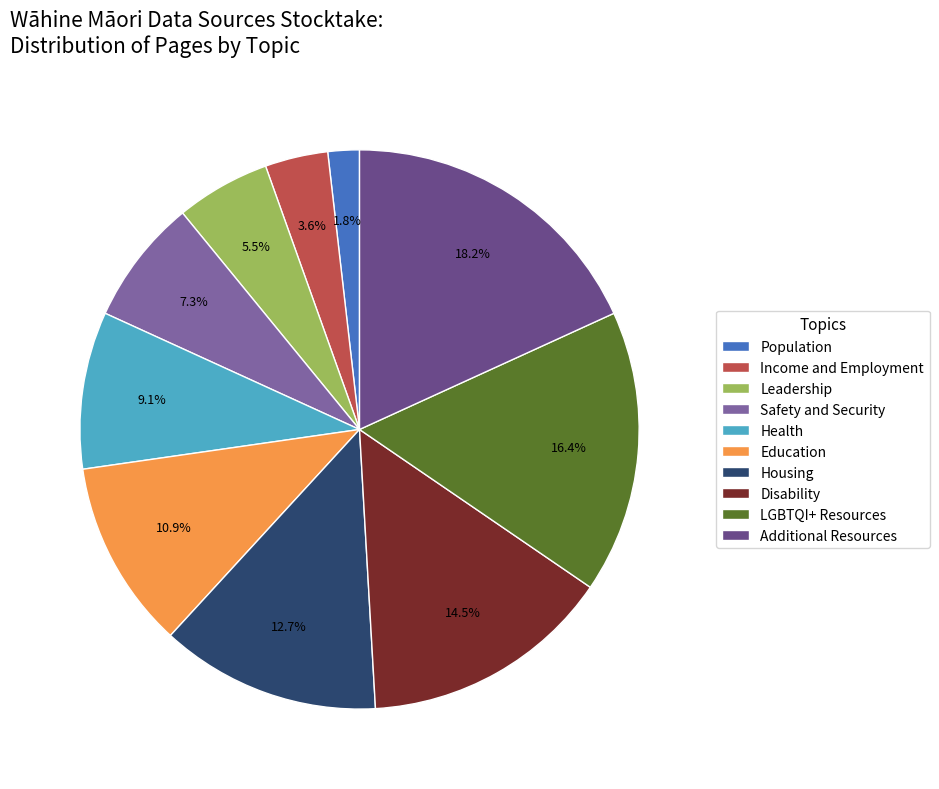

Combined, do Population and Disability account for over 50%?

No